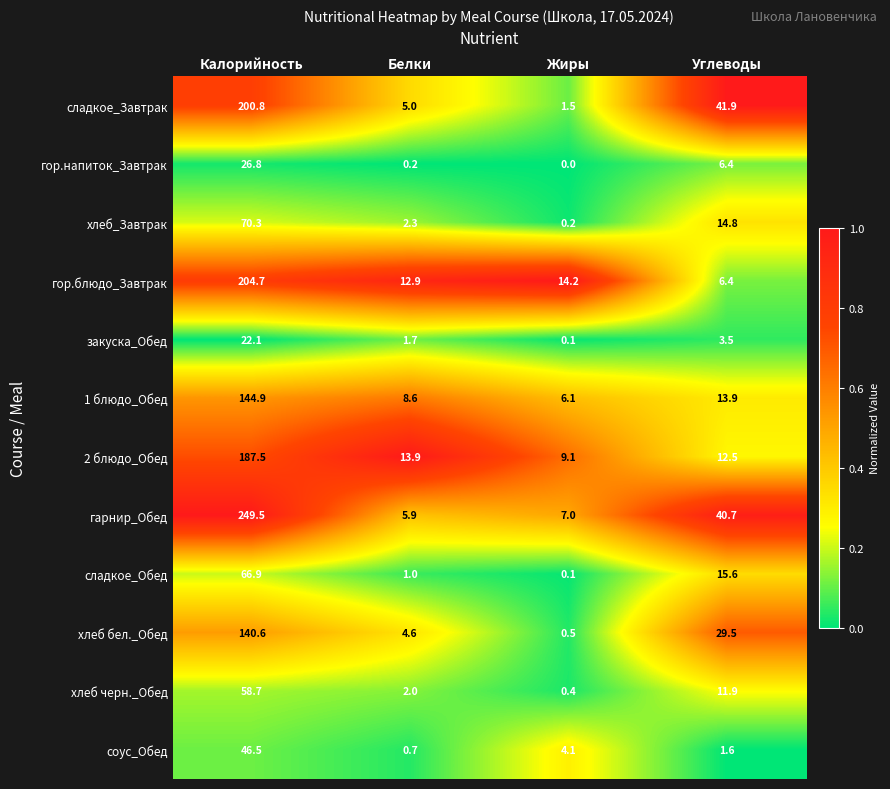

Rank the series by their maximum value, from highest to lowest.

гарнир_Обед, гор.блюдо_Завтрак, сладкое_Завтрак, 2 блюдо_Обед, 1 блюдо_Обед, хлеб бел._Обед, хлеб_Завтрак, сладкое_Обед, хлеб черн._Обед, соус_Обед, гор.напиток_Завтрак, закуска_Обед